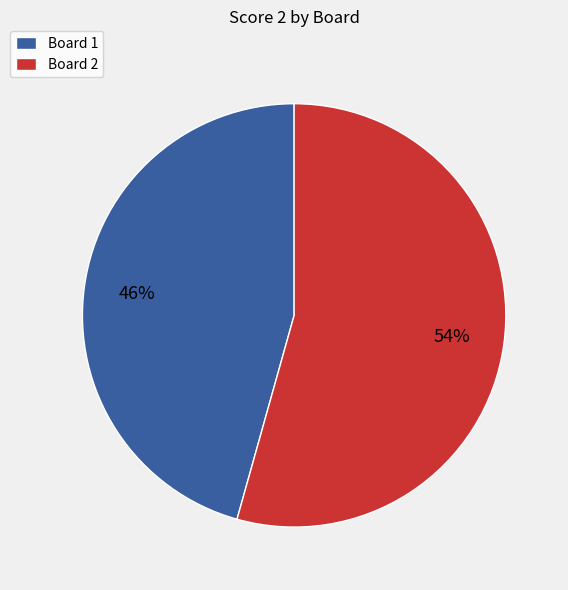

Rank the categories by value from lowest to highest.

Board 1, Board 2